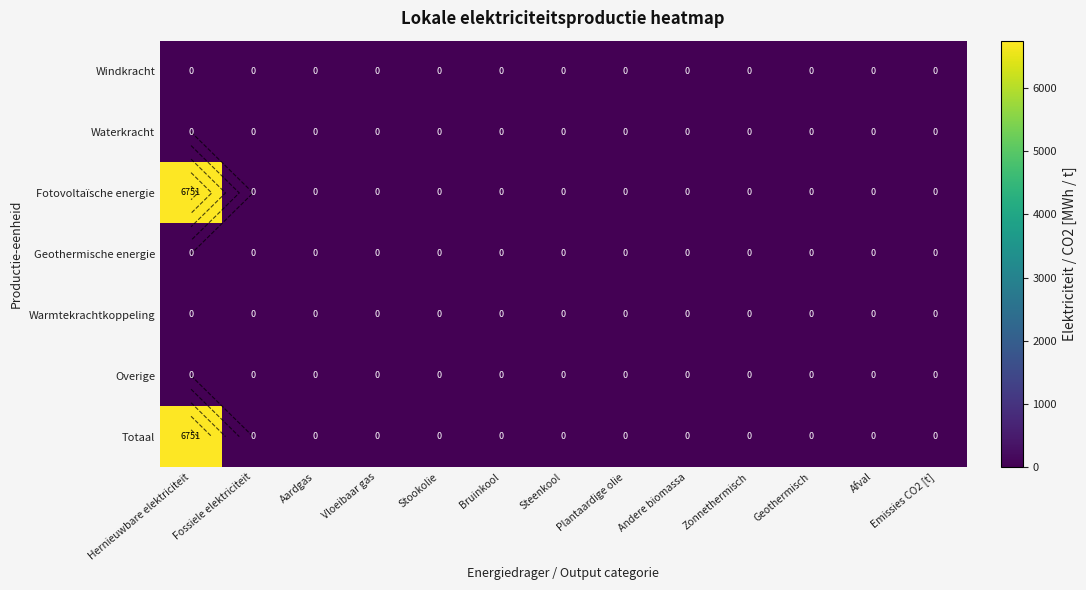

Where is Overige nearest to the value 0?

Hernieuwbare elektriciteit